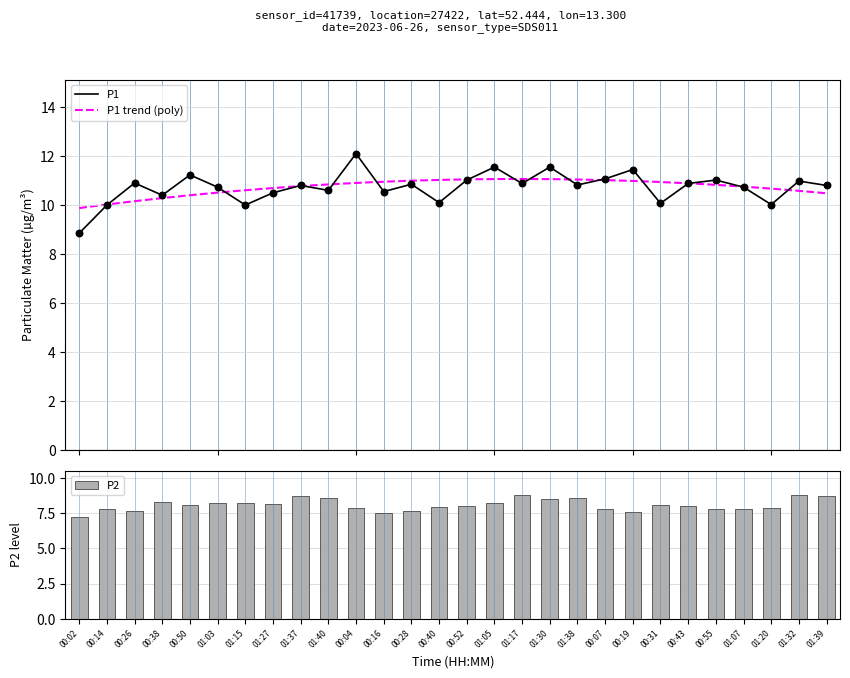

What is the total value across all series at 00:16?

18.1